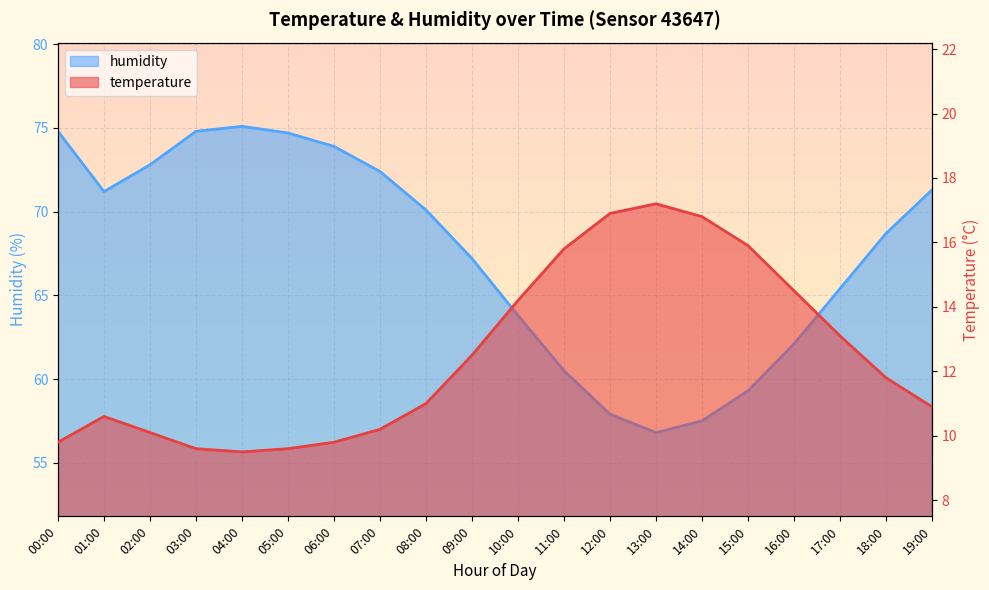

At how many categories does at least one series exceed 21?

20